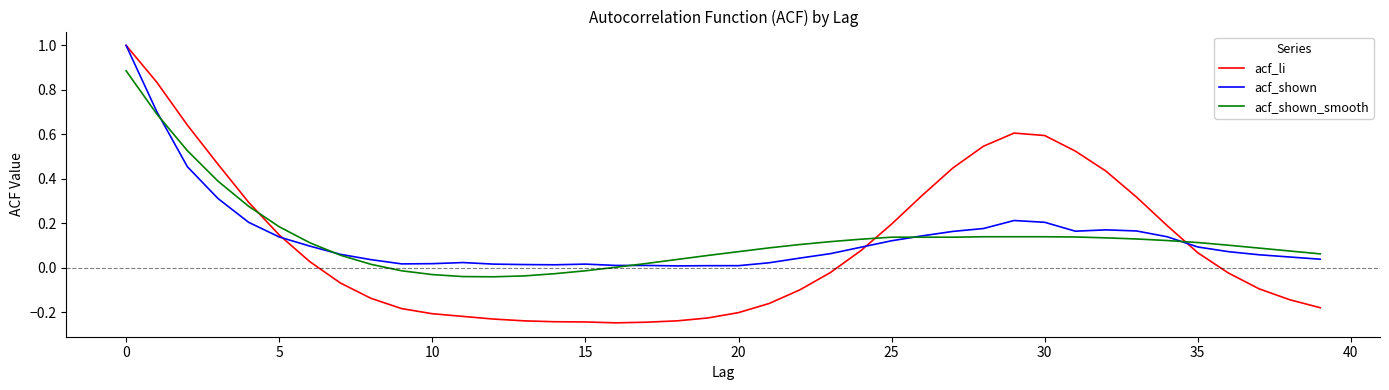

Rank the series by their maximum value, from highest to lowest.

acf_li, acf_shown, acf_shown_smooth